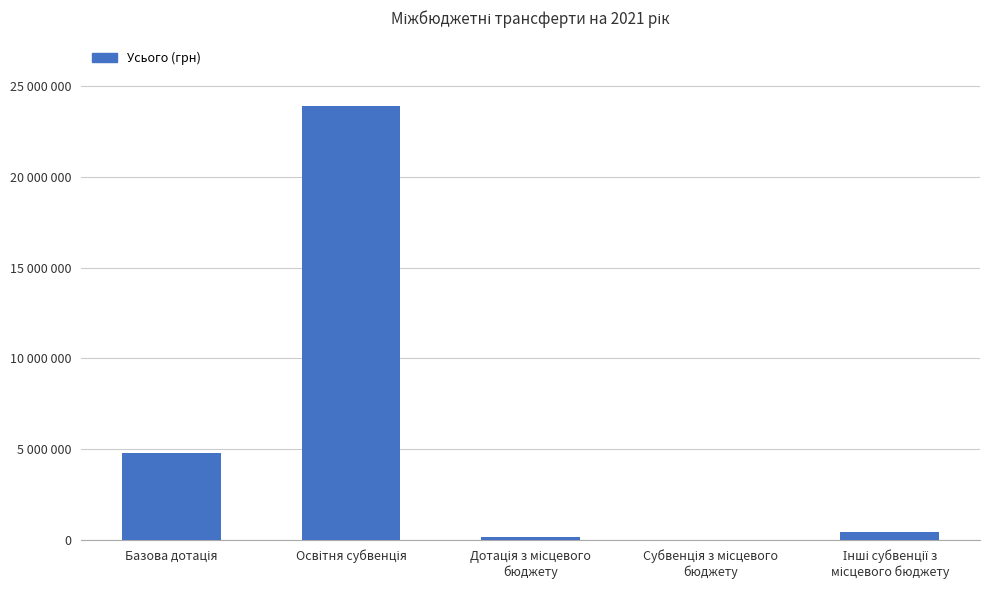

What is the average value?

5869035